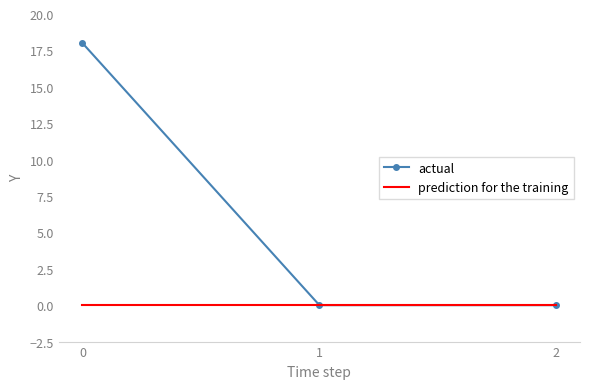

Rank the series by their average value, from highest to lowest.

actual, prediction for the training